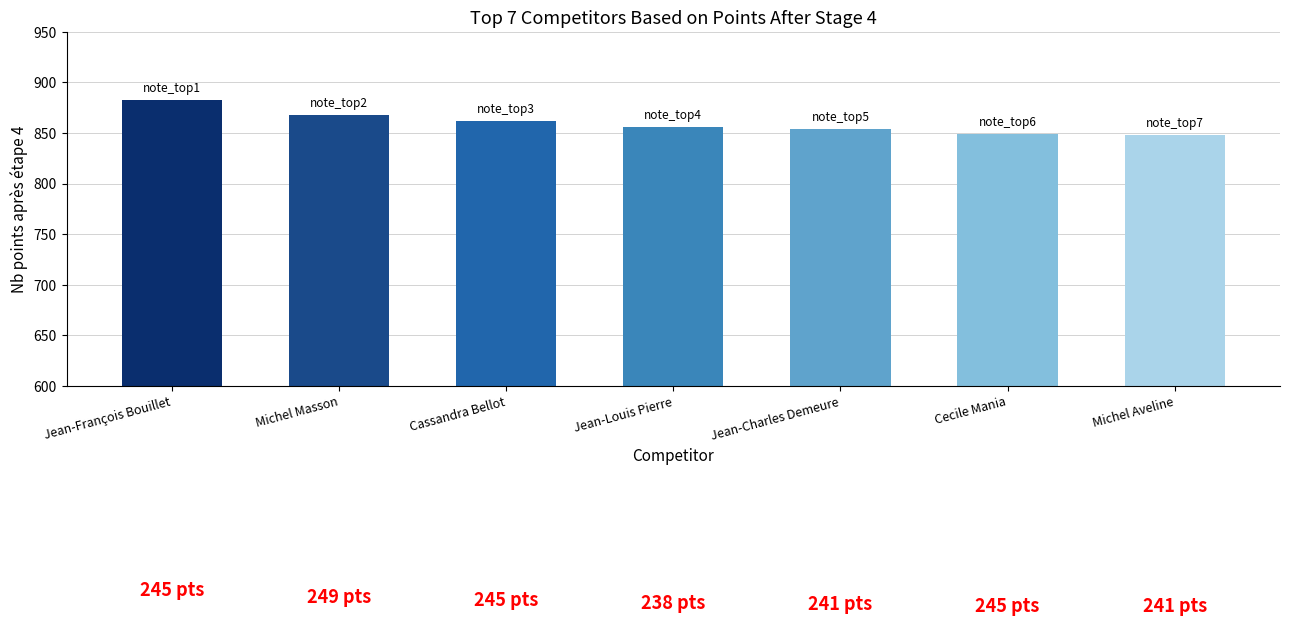

List the labels in order of value, smallest first.

Michel Aveline, Cecile Mania, Jean-Charles Demeure, Jean-Louis Pierre, Cassandra Bellot, Michel Masson, Jean-François Bouillet